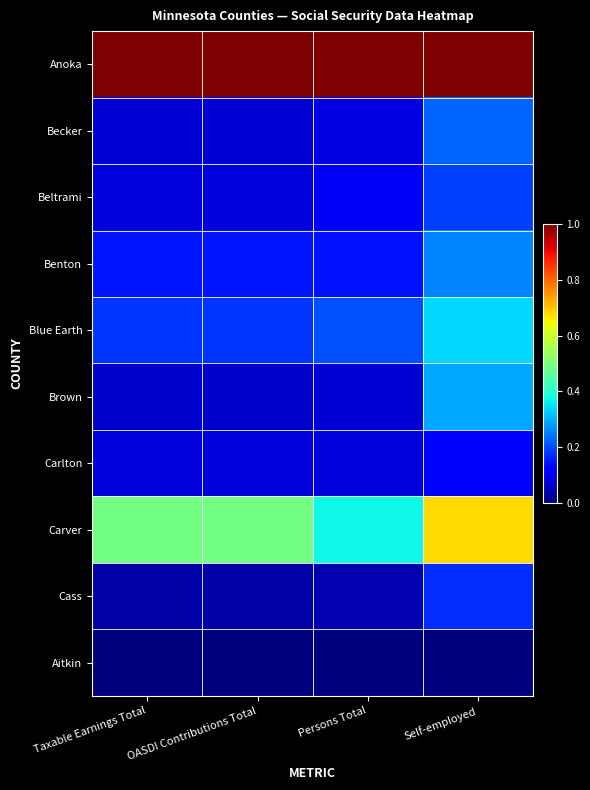

Reading left to right, extract all data points from this chart.

Anoka: Taxable Earnings Total=1.0	OASDI Contributions Total=1.0	Persons Total=1.0	Self-employed=1.0
Becker: Taxable Earnings Total=0.1	OASDI Contributions Total=0.1	Persons Total=0.1	Self-employed=0.2
Beltrami: Taxable Earnings Total=0.1	OASDI Contributions Total=0.1	Persons Total=0.1	Self-employed=0.2
Benton: Taxable Earnings Total=0.1	OASDI Contributions Total=0.1	Persons Total=0.1	Self-employed=0.3
Blue Earth: Taxable Earnings Total=0.2	OASDI Contributions Total=0.2	Persons Total=0.2	Self-employed=0.3
Brown: Taxable Earnings Total=0.1	OASDI Contributions Total=0.1	Persons Total=0.1	Self-employed=0.3
Carlton: Taxable Earnings Total=0.1	OASDI Contributions Total=0.1	Persons Total=0.1	Self-employed=0.1
Carver: Taxable Earnings Total=0.5	OASDI Contributions Total=0.5	Persons Total=0.4	Self-employed=0.7
Cass: Taxable Earnings Total=0.0	OASDI Contributions Total=0.0	Persons Total=0.0	Self-employed=0.2
Aitkin: Taxable Earnings Total=0.0	OASDI Contributions Total=0.0	Persons Total=0.0	Self-employed=0.0